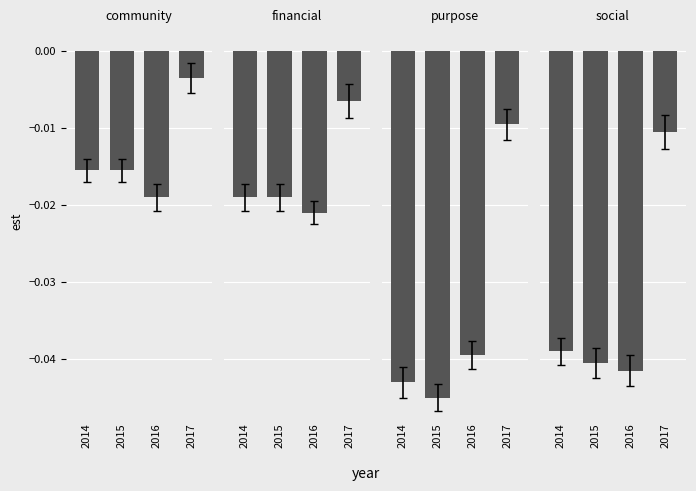

How many groups of bars are there?

4